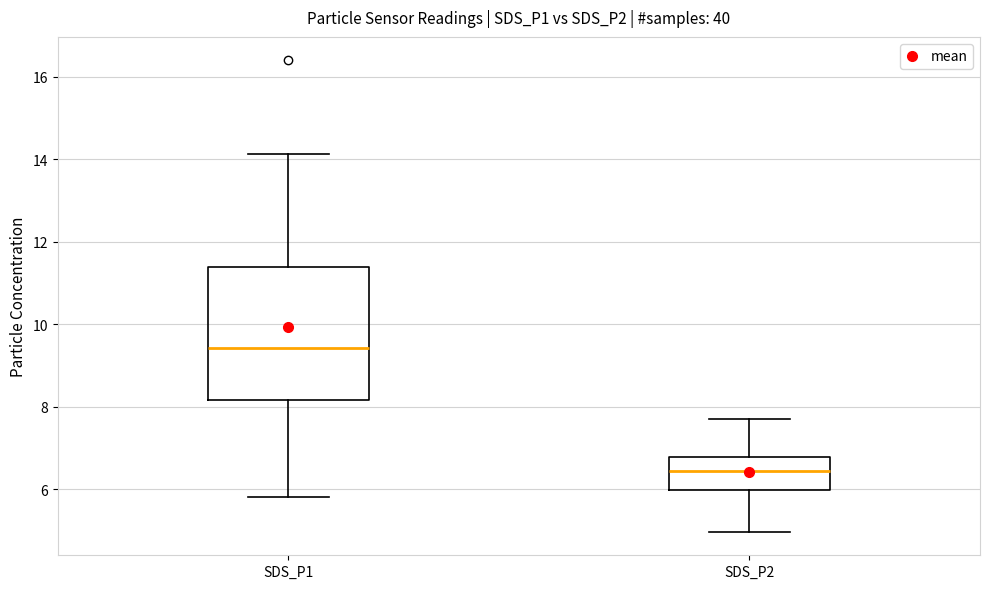

Reading left to right, read every box against the y-axis: the position of its median line, the range the box covers, and the ends of its whiskers. The values are not printed on the chart, so give them approximately, as read against the axis.

SDS_P1: median 9.4, box 8.2 to 11.4, whiskers 5.8 to 14.2
SDS_P2: median 6.4, box 6.0 to 6.8, whiskers 5.0 to 7.8